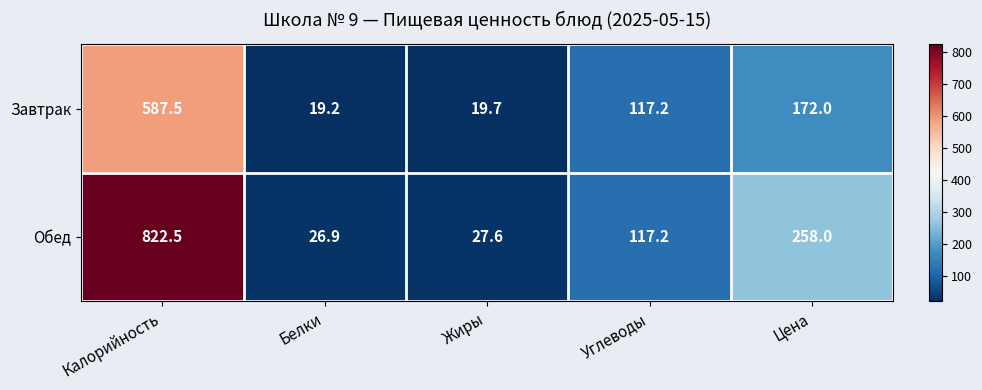

Which series has the largest range (max minus min)?

Обед